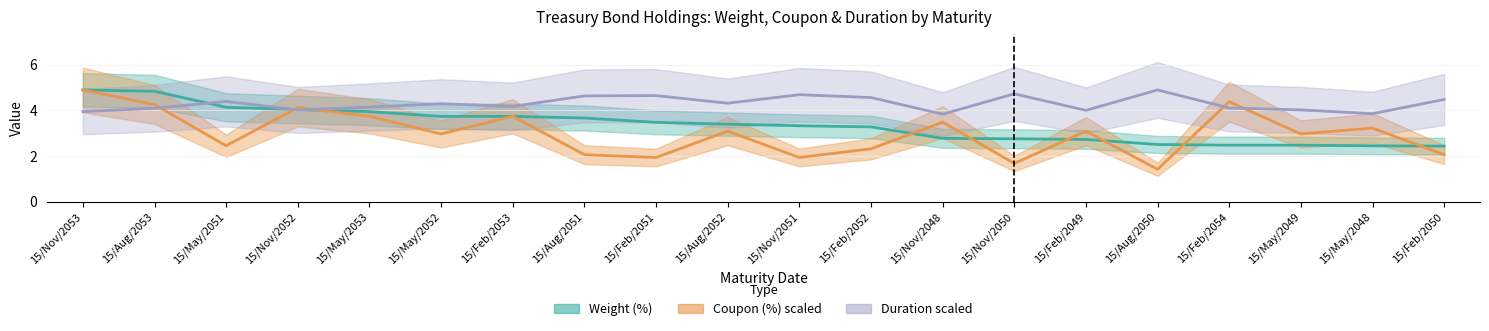

What are all the series names shown in the legend?

weight, coupon, duration